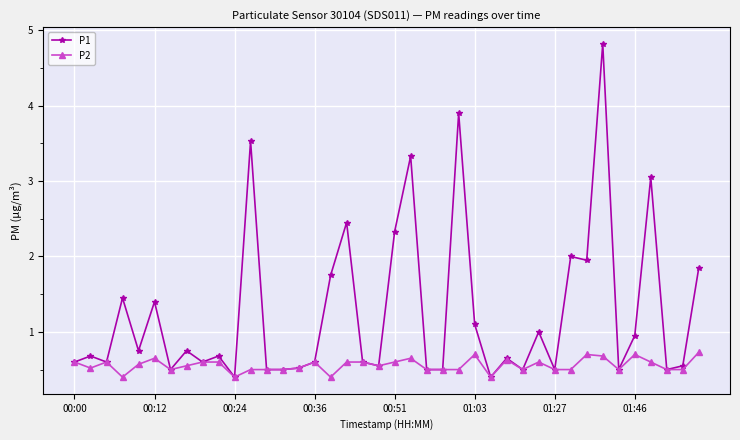

How many lines are shown in the chart?

2